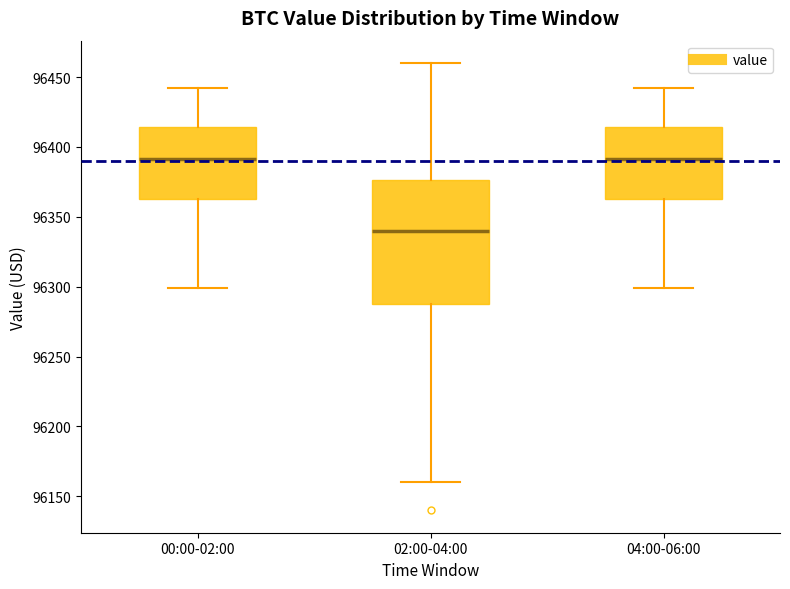

Reading left to right, transcribe this box plot: for each box, give where its median line is, the range the box spans, and where its two whiskers end, as read against the y-axis. The values are not printed on the chart, so give them approximately, as read against the axis.

00:00-02:00: median 96390, box 96365 to 96415, whiskers 96300 to 96440
02:00-04:00: median 96340, box 96290 to 96375, whiskers 96160 to 96460
04:00-06:00: median 96390, box 96365 to 96415, whiskers 96300 to 96440